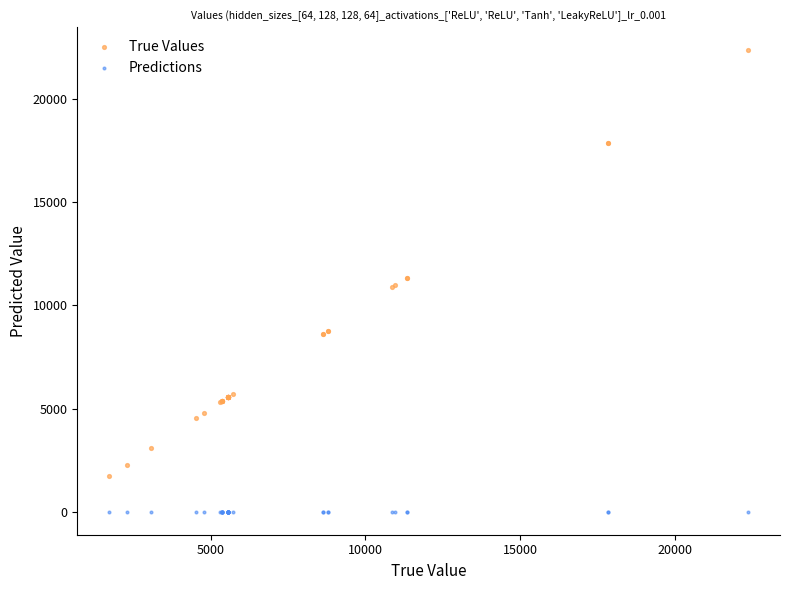

Which series reaches the maximum Y coordinate?

True Values